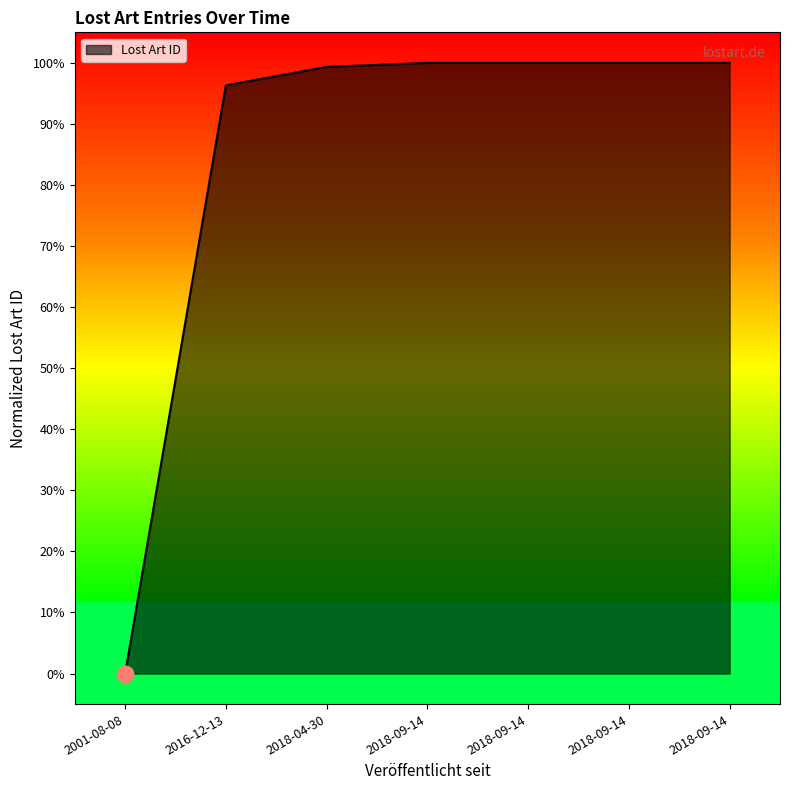

The chart shows a value of 48.3 at 2018-09-14. True or false?

False